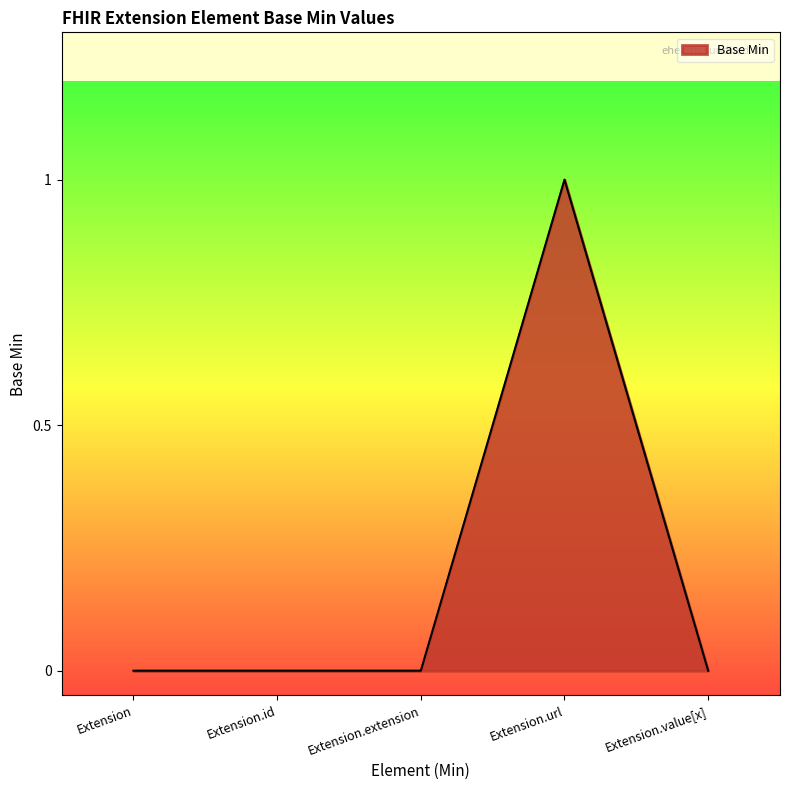

Which label corresponds to the largest value in the chart?

Extension.url